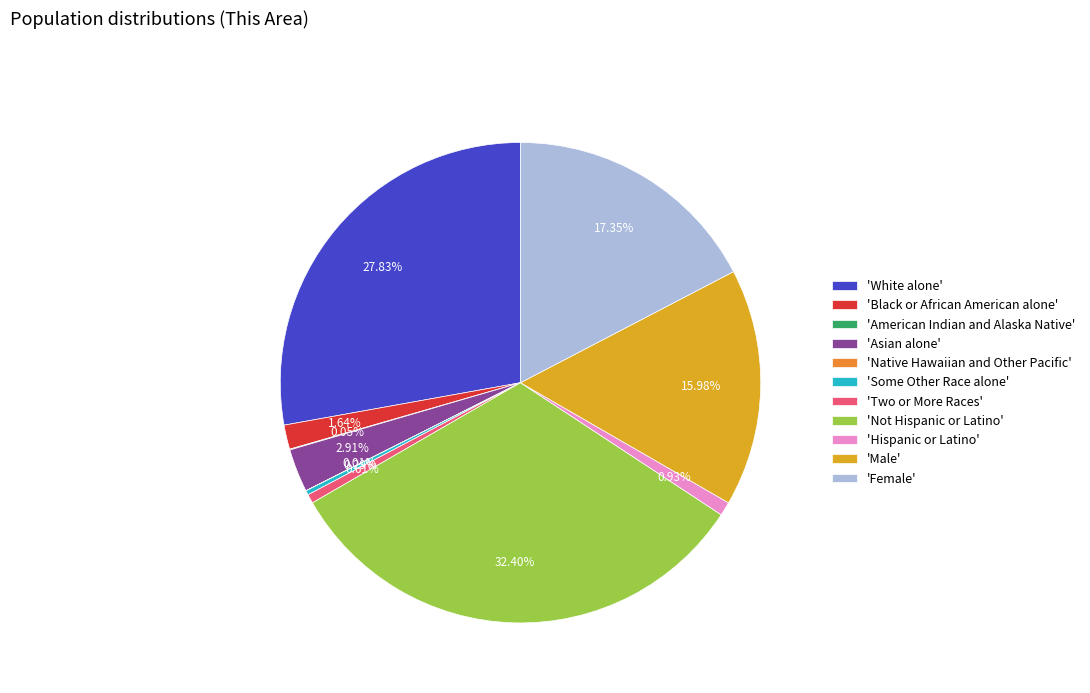

Does any single category account for the majority?

No